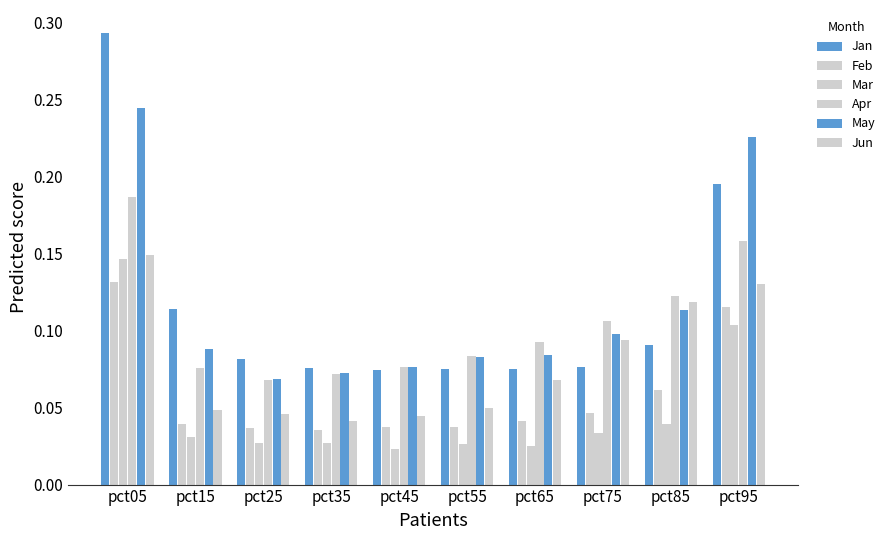

Which series changed the most between pct15 and pct95?

May